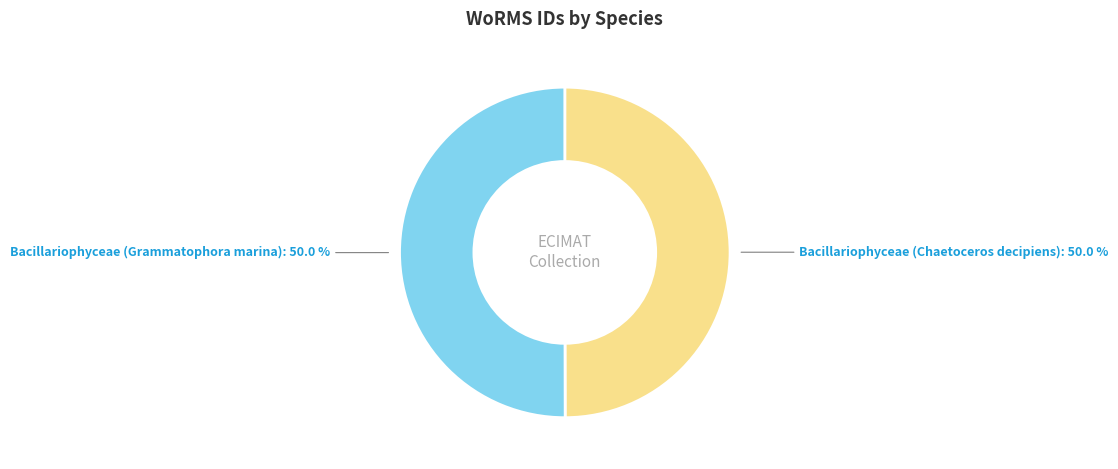

True or false: Bacillariophyceae (Grammatophora marina) accounts for 62% of the total.

False